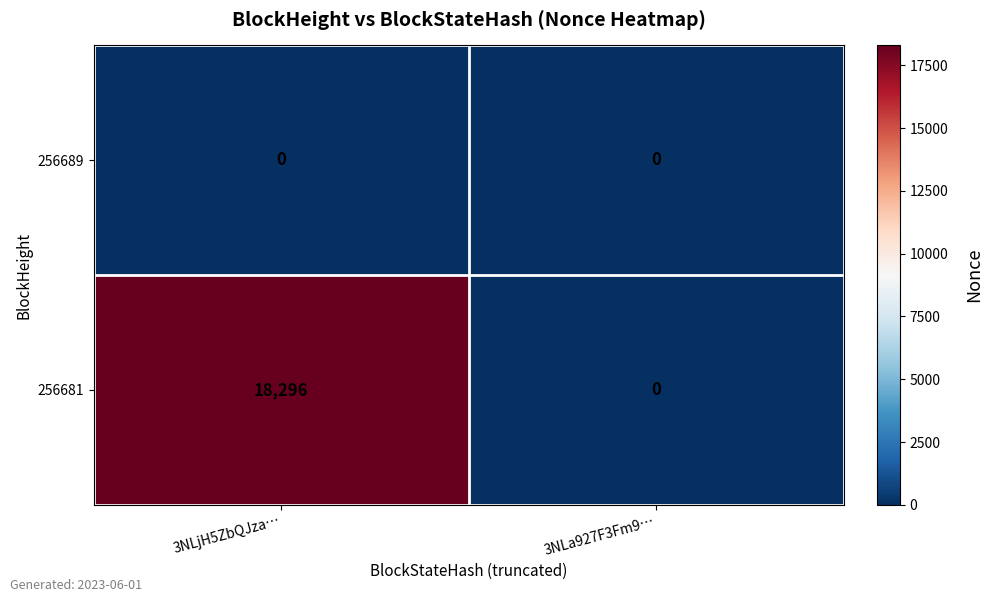

List the series in order of their peak value, lowest first.

256689, 256681